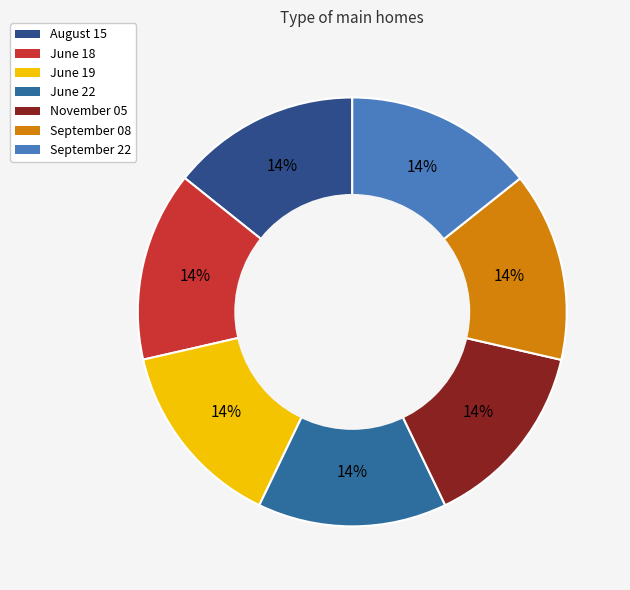

How many slices are in this pie chart?

7